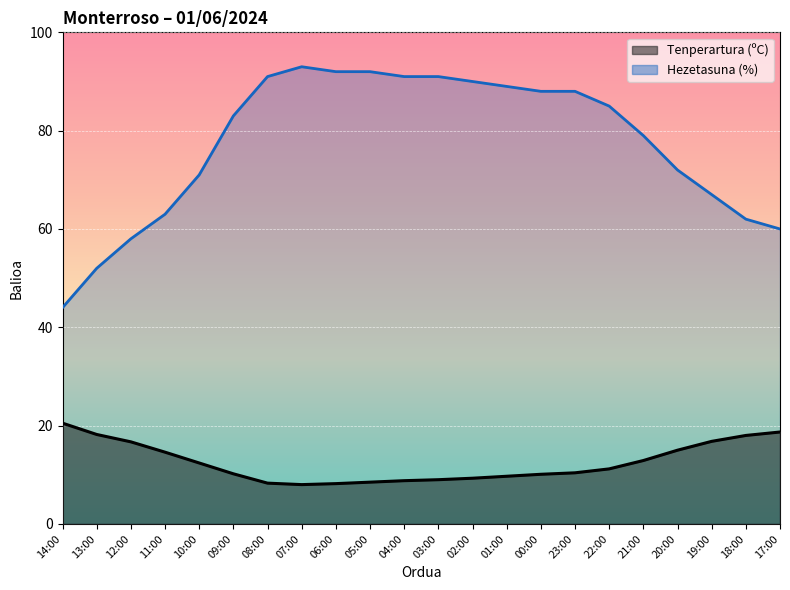

What is the difference between the highest and lowest values at 04:00?

82.2